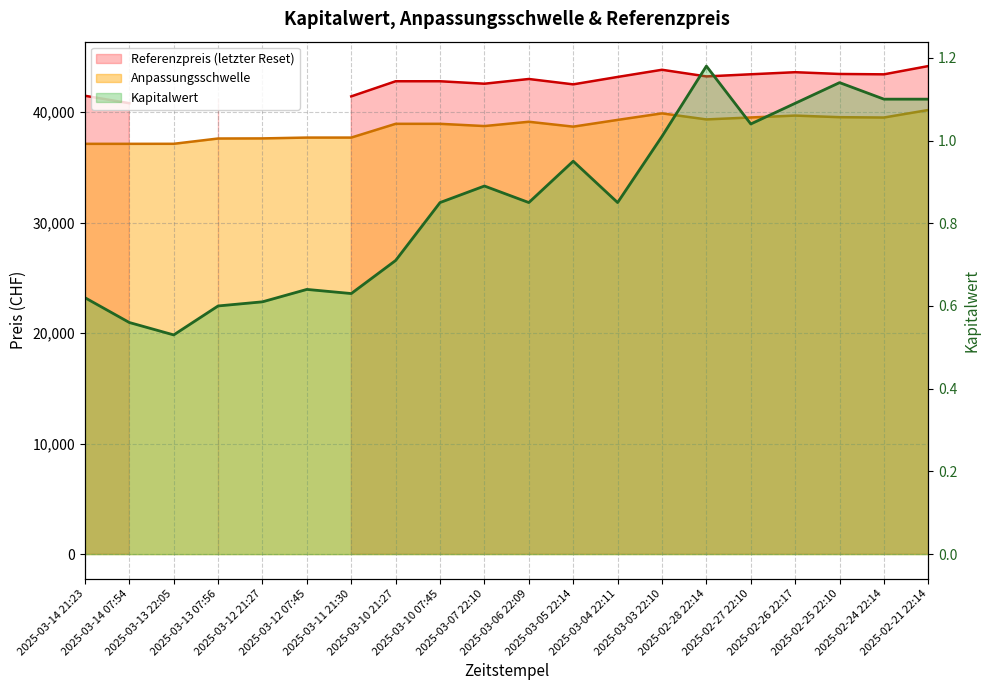

How many interior local peaks does the Anpassungsschwelle series have?

3